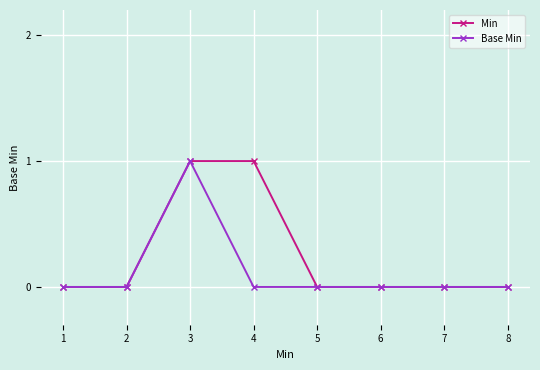

True or false: Base Min has more than 0 points higher than both neighbors.

True